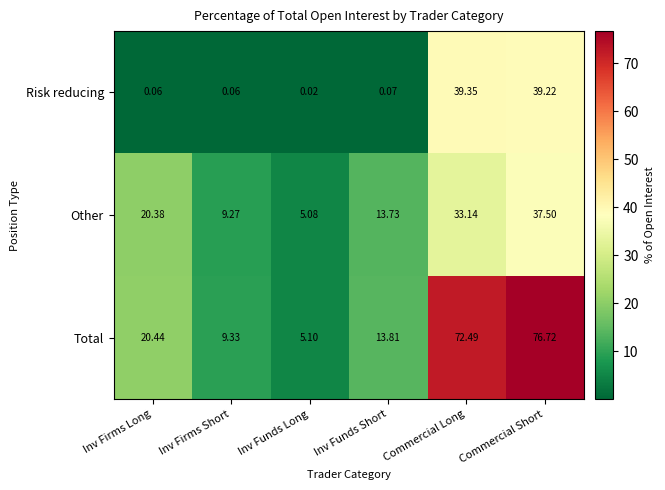

Is the value of Total at Inv Firms Long greater than the value of Other at Commercial Long?

No